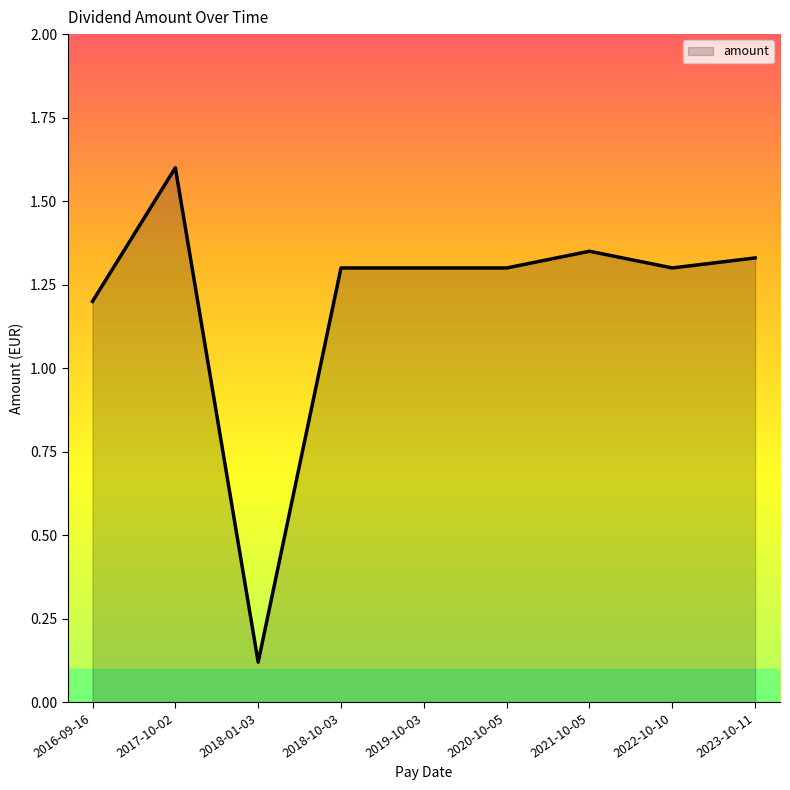

What position from the right is 2023-10-11?

1